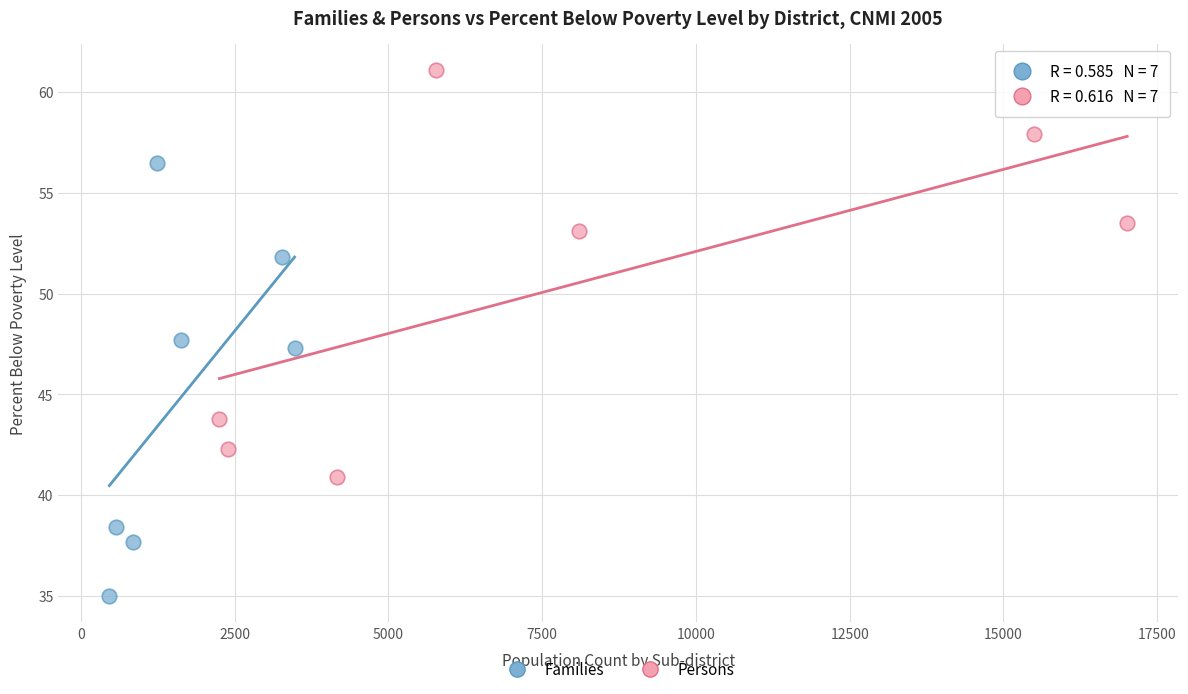

Which series contains the lowest Y value?

Families